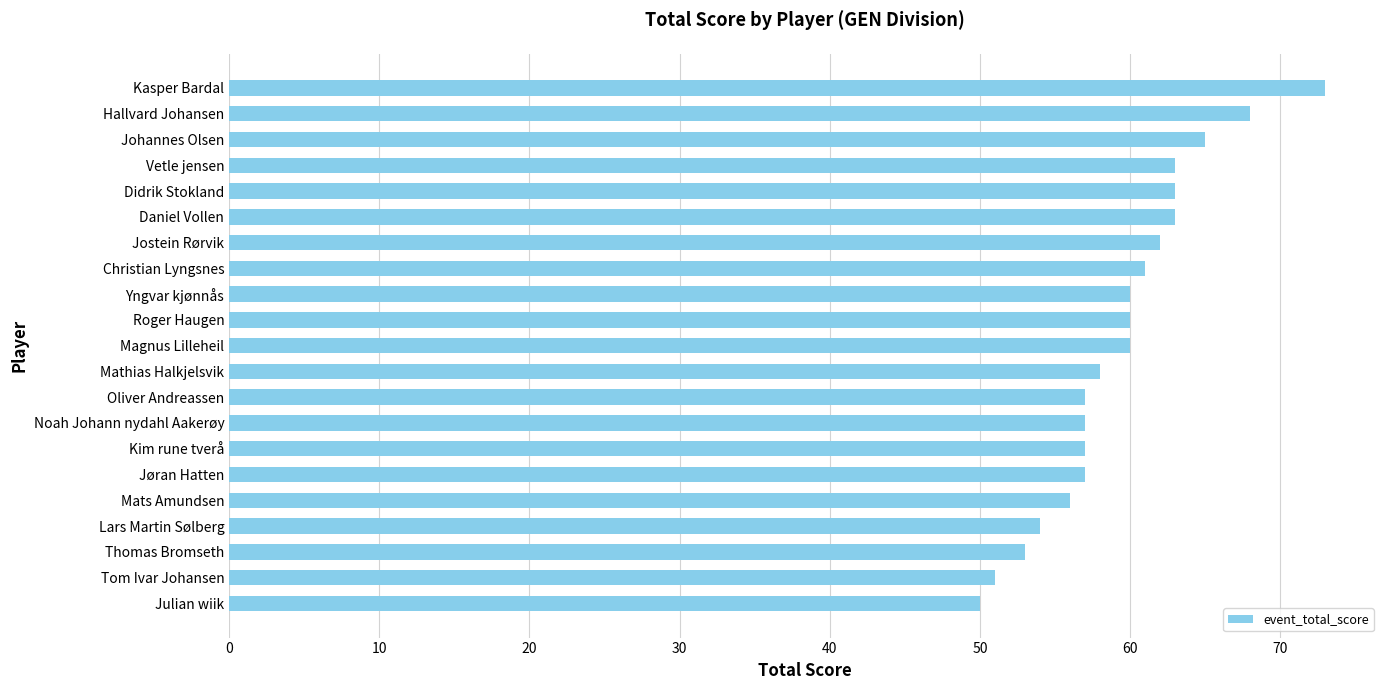

Which label corresponds to the largest value in the chart?

Kasper Bardal